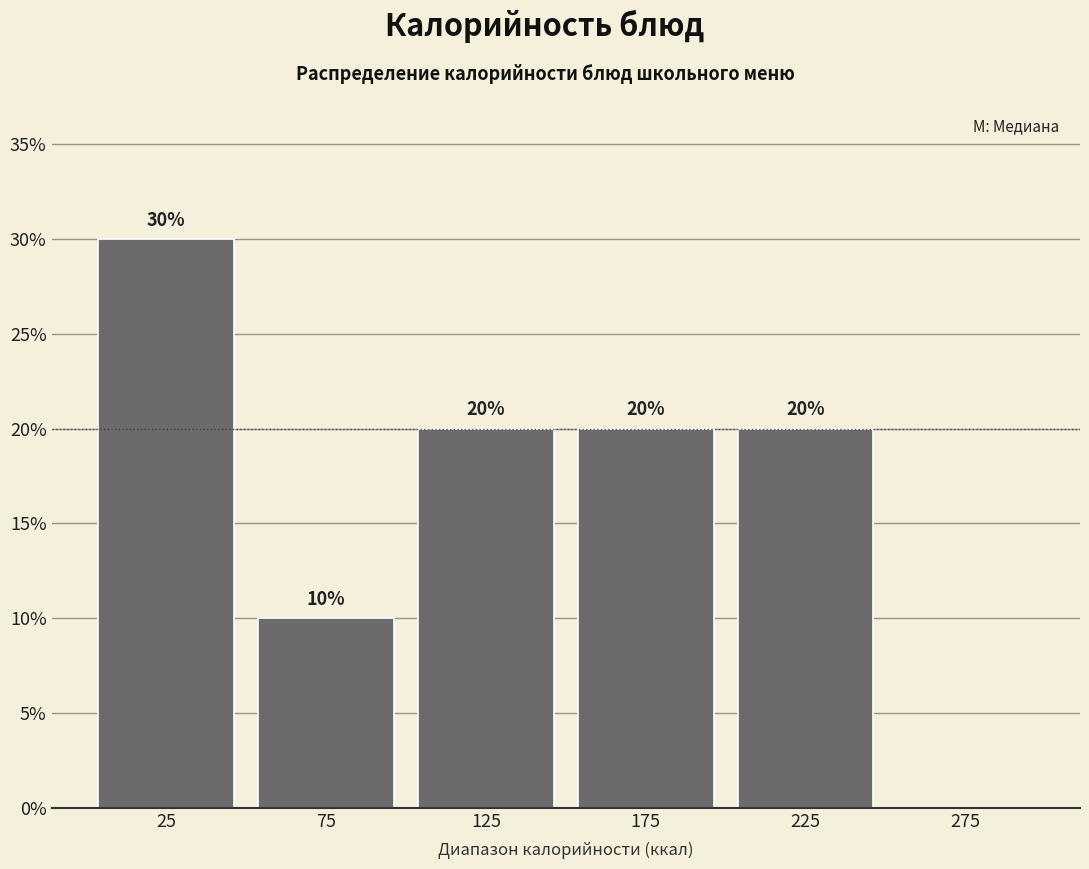

Over which range of the x-axis is the bar tallest?

0 to 50